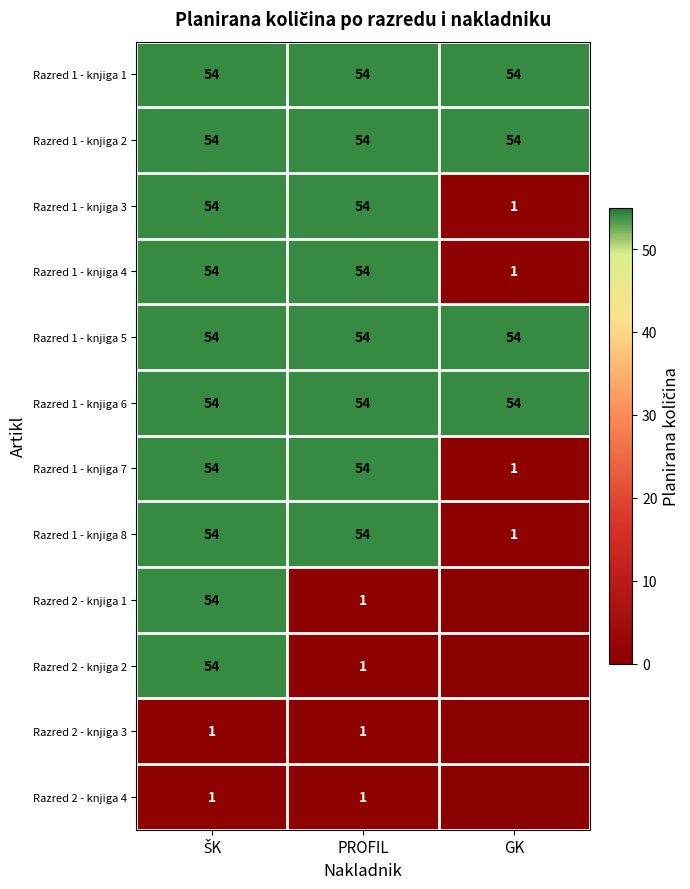

What value does the Razred 1 - knjiga 1 series have at PROFIL?

54